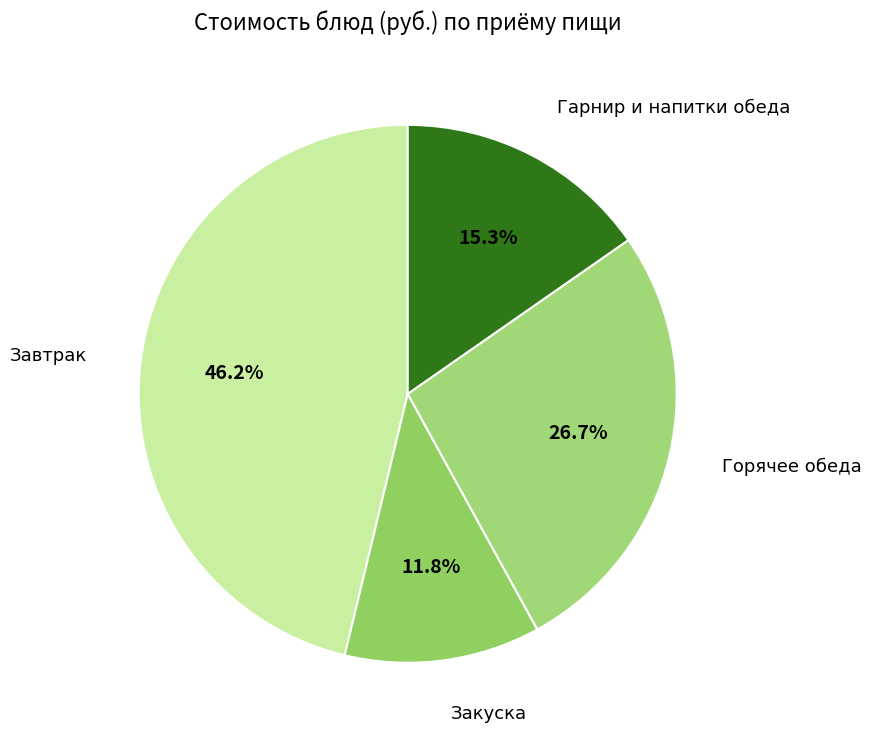

Is there any slice that represents more than half of the pie?

No